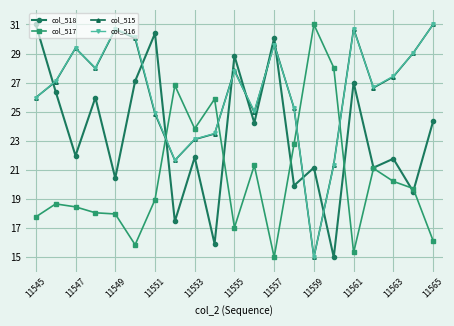

True or false: col_515 and col_518 intersect in this chart.

True